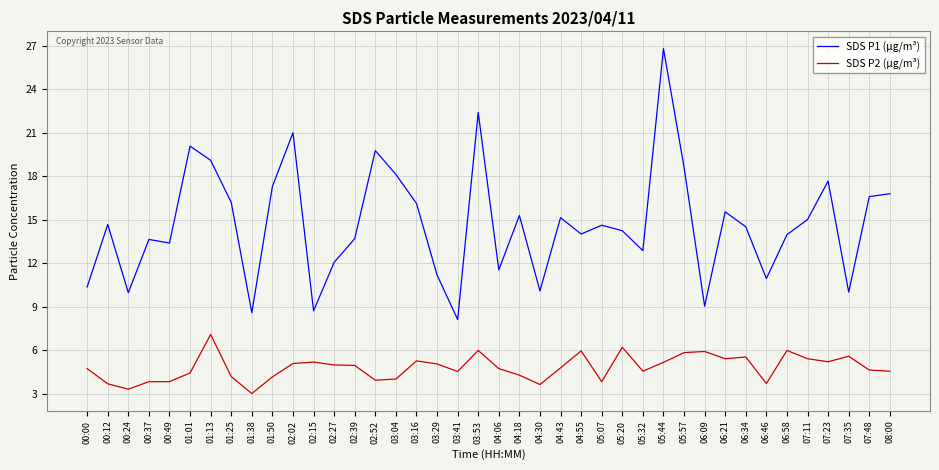

Rank the series at 03:16 from lowest to highest value.

SDS P2 (µg/m³), SDS P1 (µg/m³)